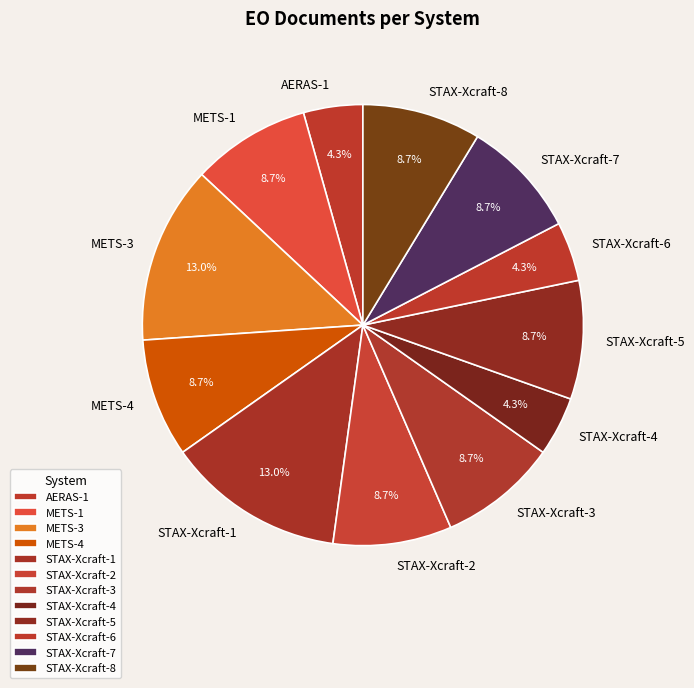

Do STAX-Xcraft-2 and METS-3 together represent more than half of the pie?

No